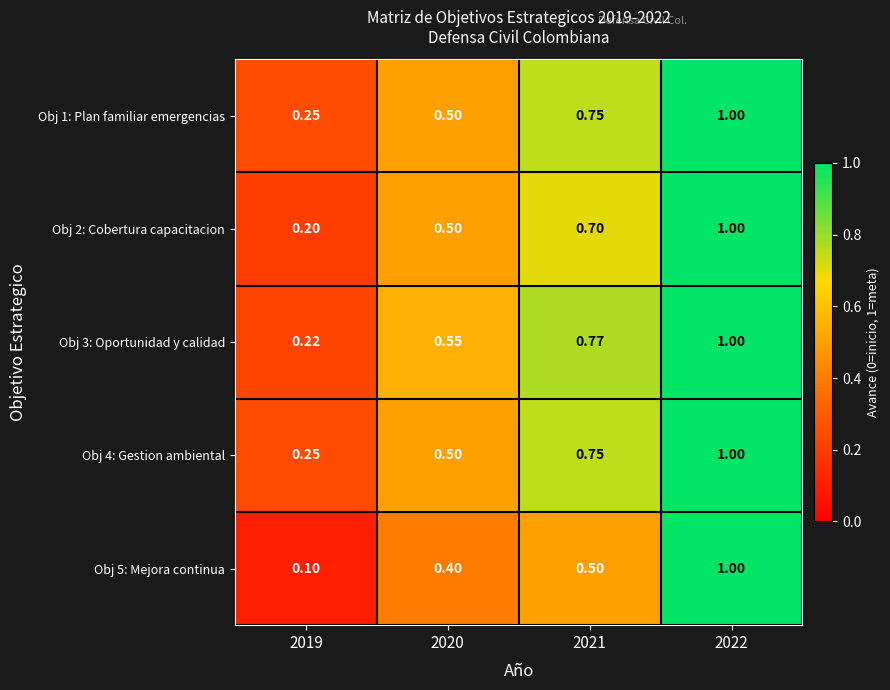

Is the value of Obj 2: Cobertura capacitacion at 2019 greater than the value of Obj 3: Oportunidad y calidad at 2019?

No